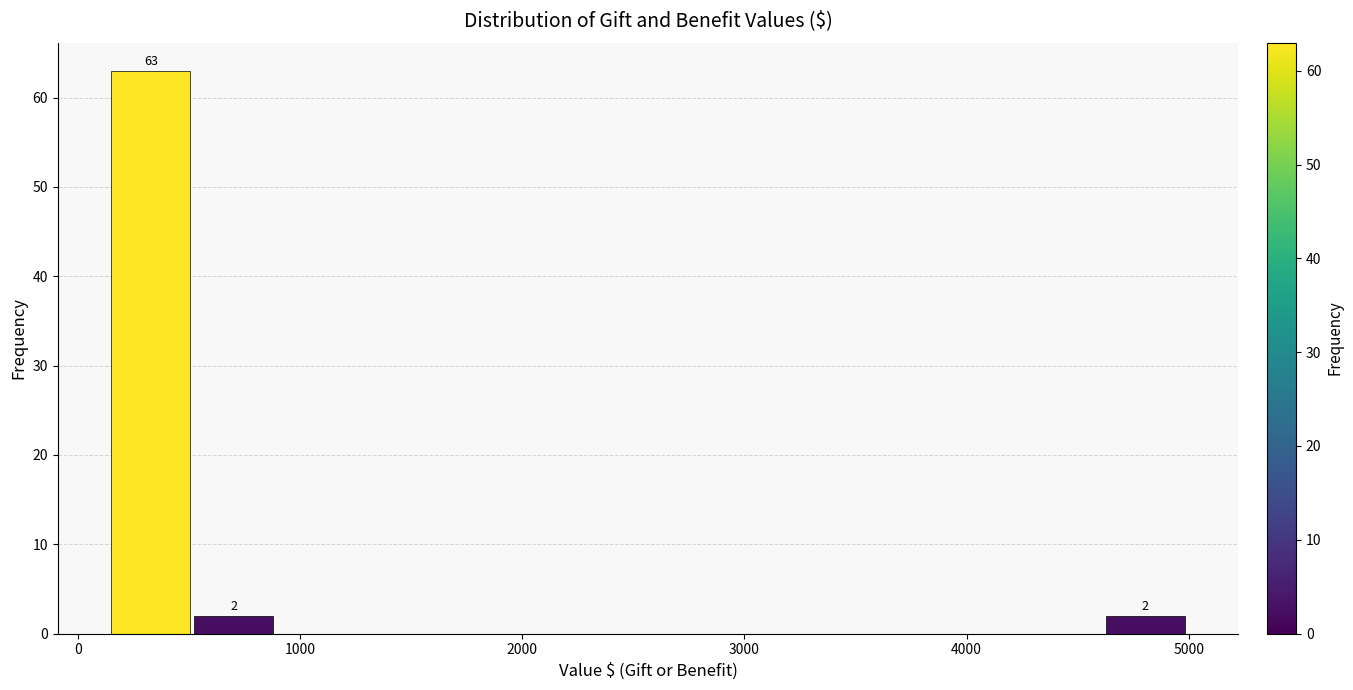

Around what value on the x-axis is the tallest bar? Give the approximate position of its centre, as read against the axis.

300